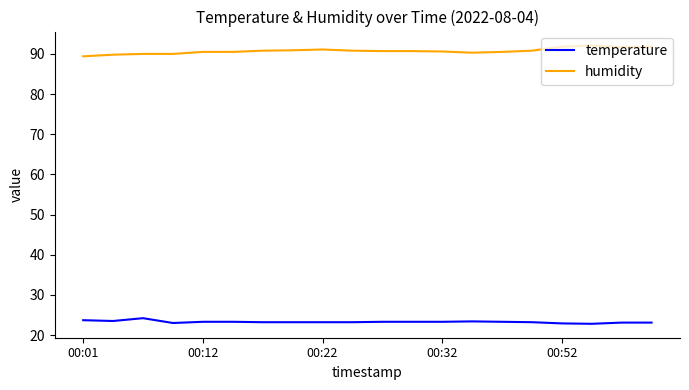

What is the greatest value displayed?

92.1